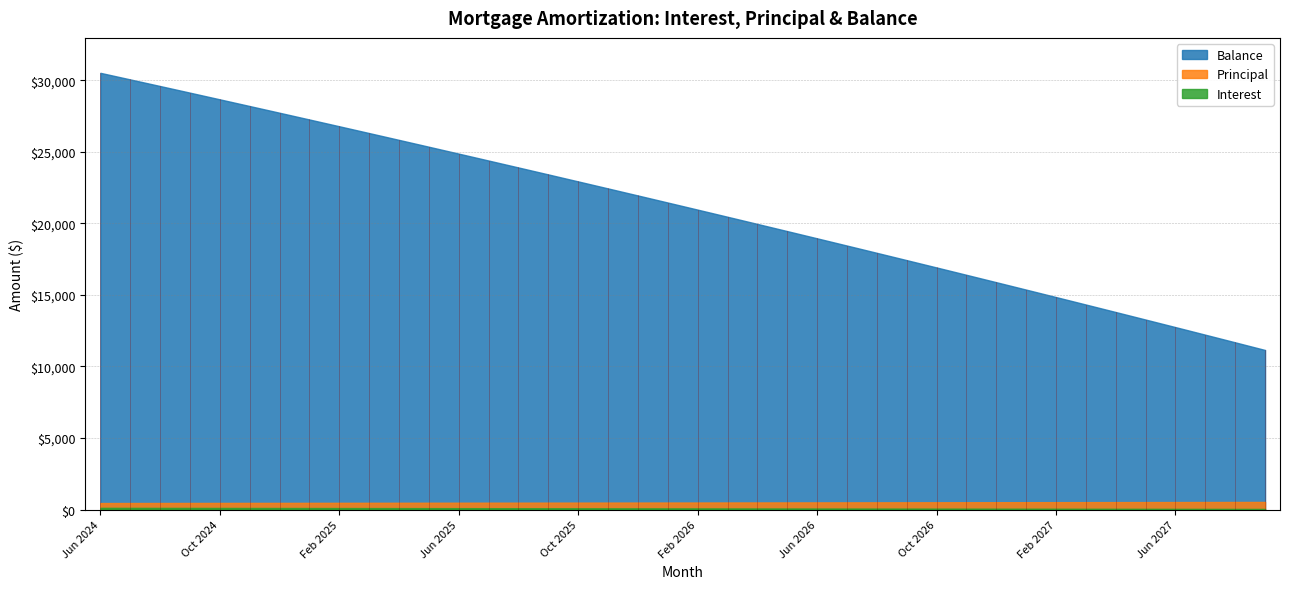

At which label does Balance first exceed 21453?

Jun 2024